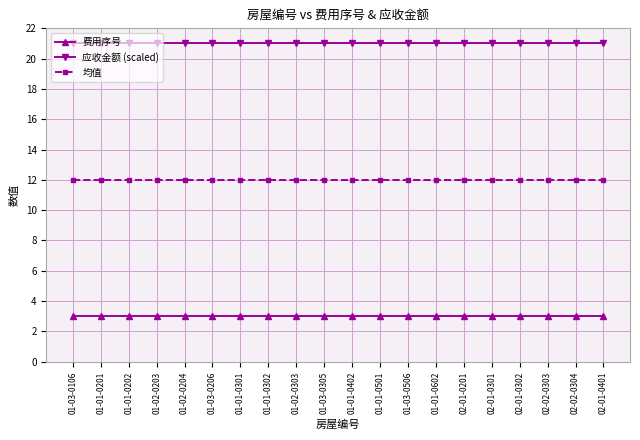

Is the value of 应收金额 (scaled) at 02-01-0302 greater than the value of 费用序号 at 01-03-0206?

Yes